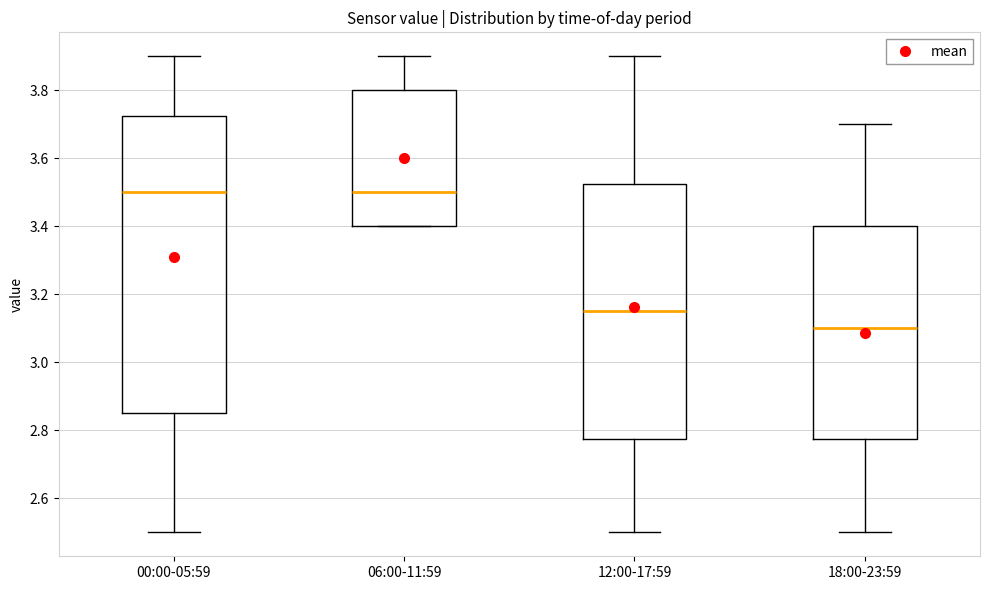

Comparing the boxes themselves (not the whiskers), which one is the tallest?

00:00-05:59